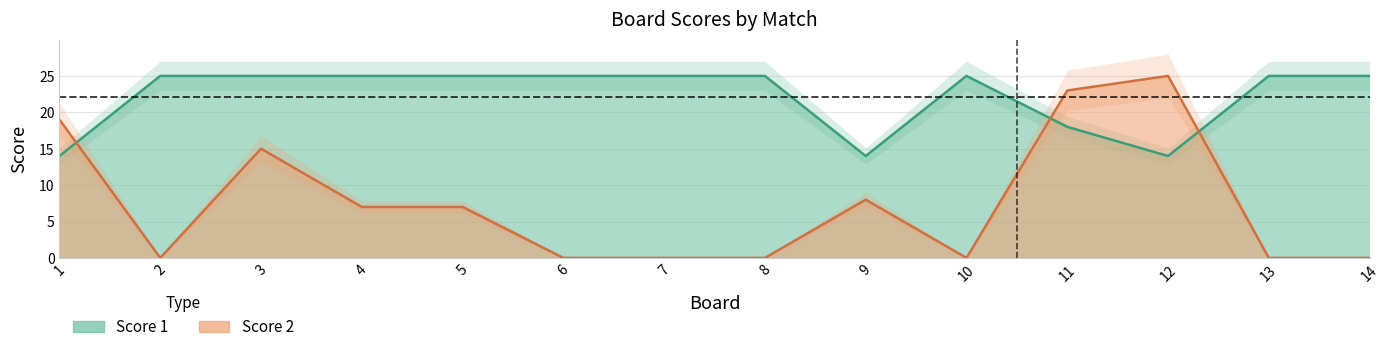

Reading left to right, list all the values displayed in this chart.

Score 1: 14	25	25	25	25	25	25	25	14	25	18	14	25	25
Score 2: 19	0	15	7	7	0	0	0	8	0	23	25	0	0